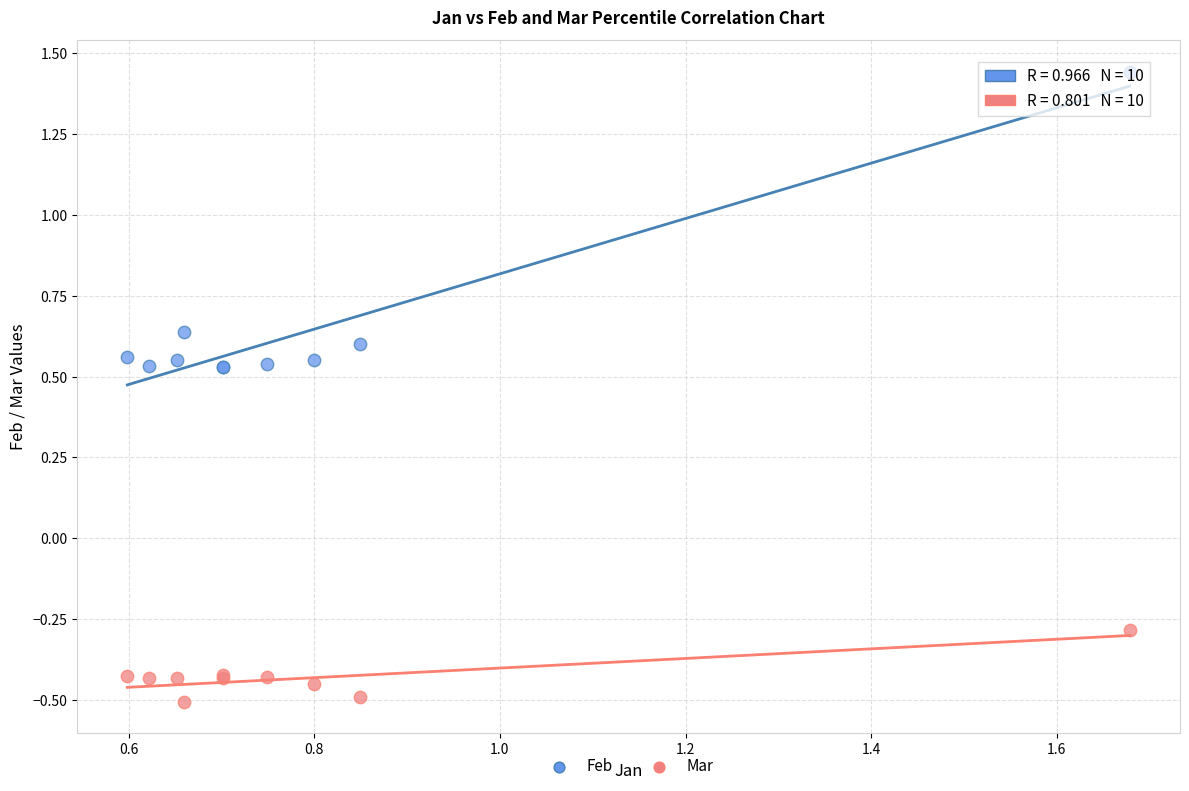

Across all series, what Y value is closest to 0?

-0.3